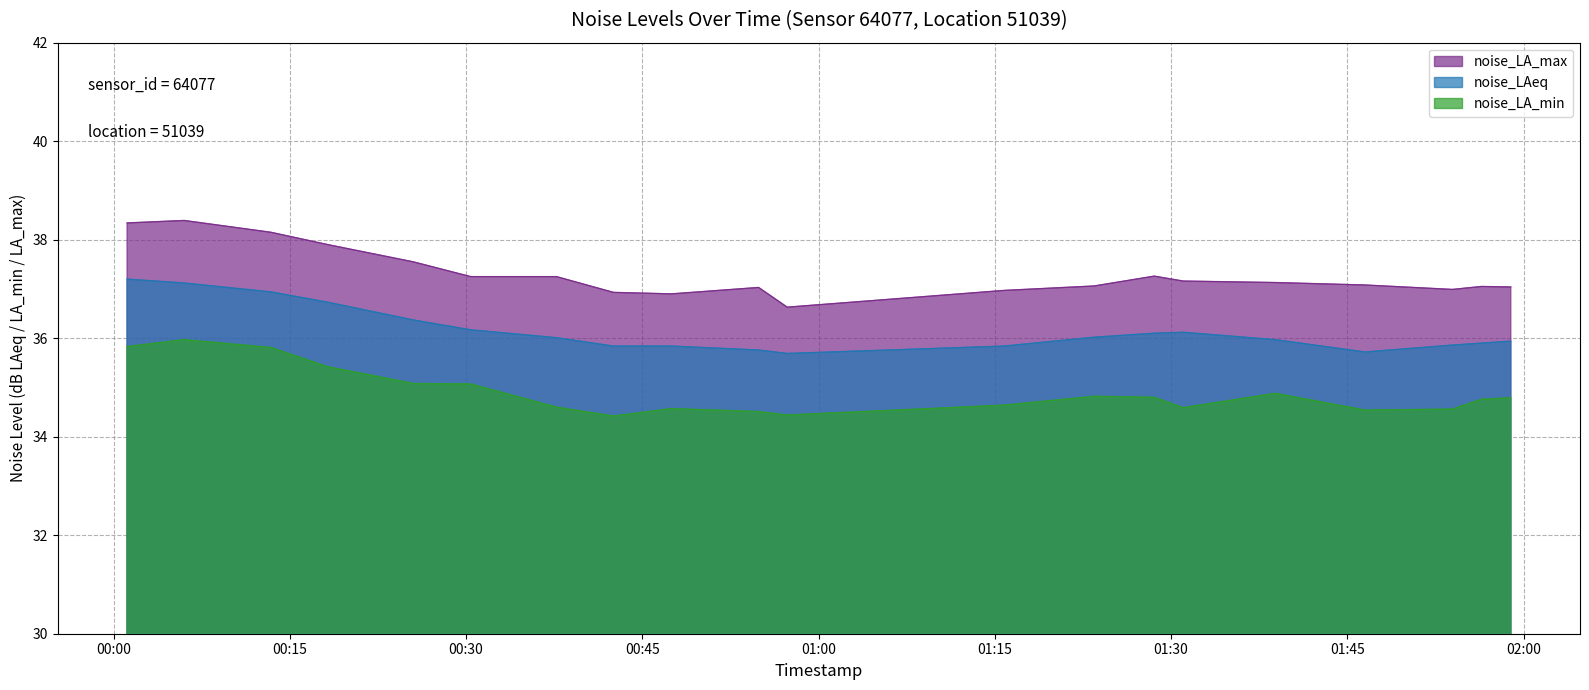

What is the highest value of the noise_LA_min series?

36.0